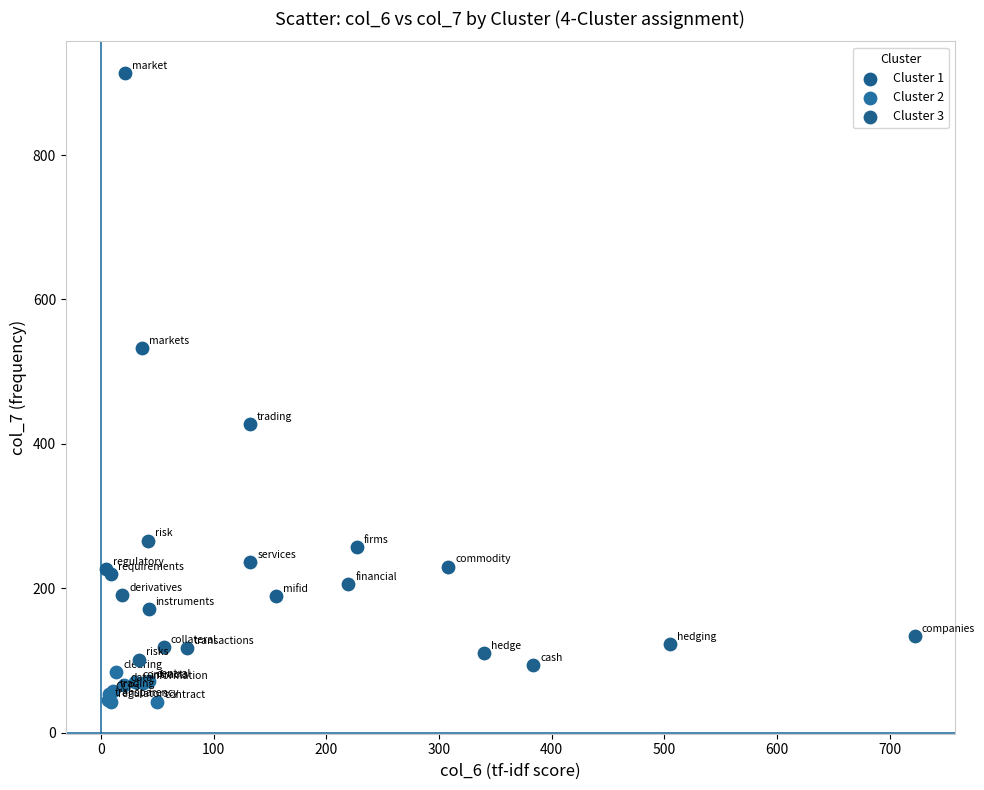

Which series contains the highest Y value?

Cluster 1